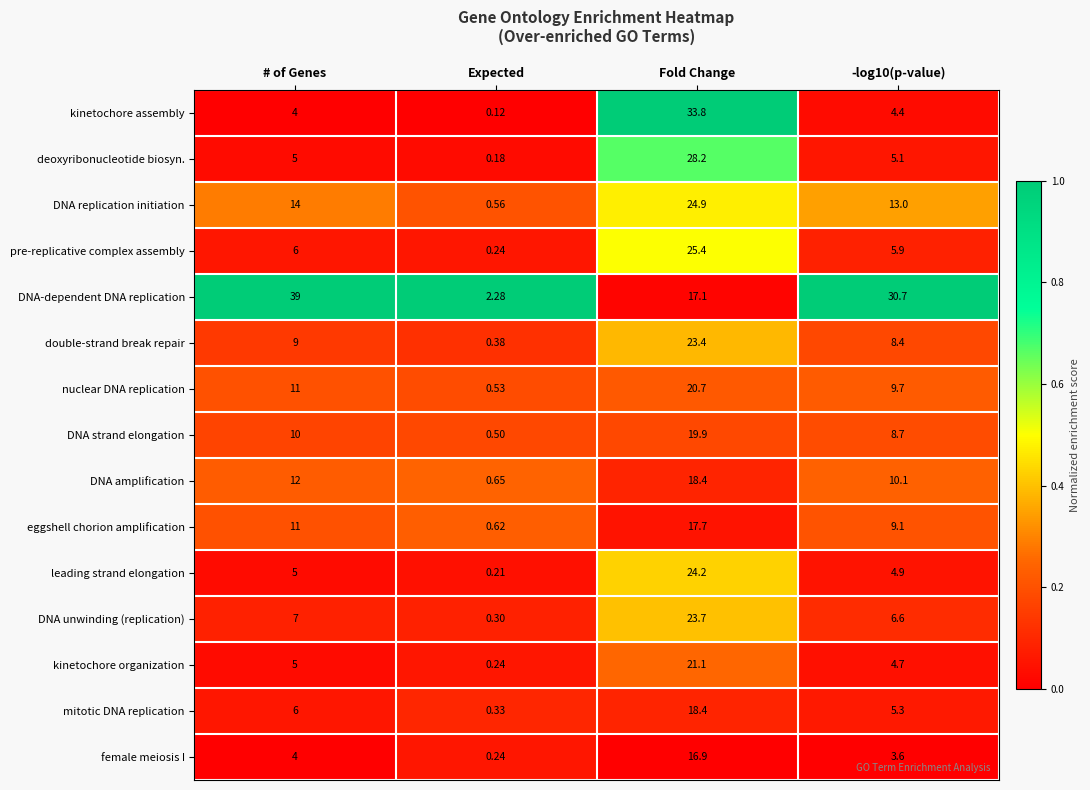

At which category is the sum across all series the highest?

Fold Change